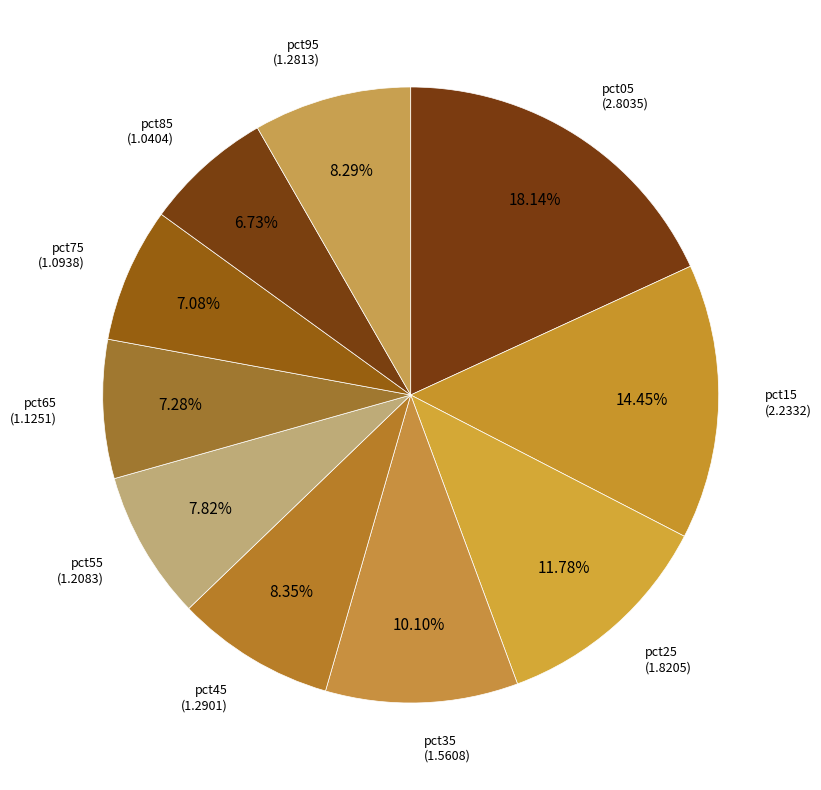

To the nearest percent, what percentage of the pie is pct05?

18%